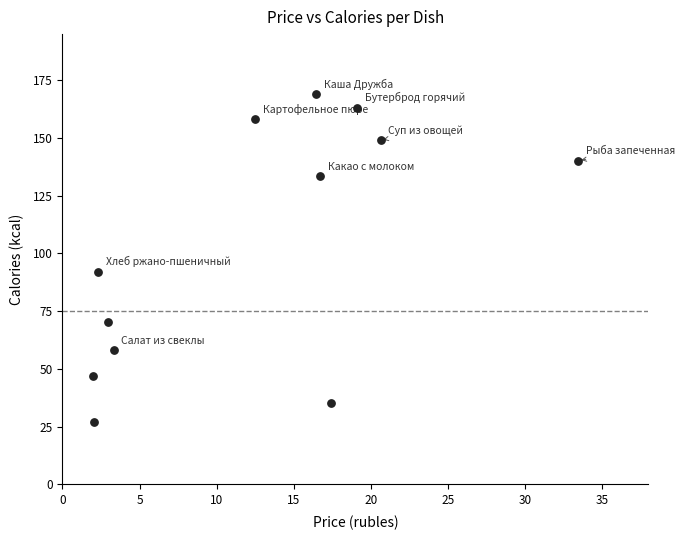

What is the average Y value?

103.5